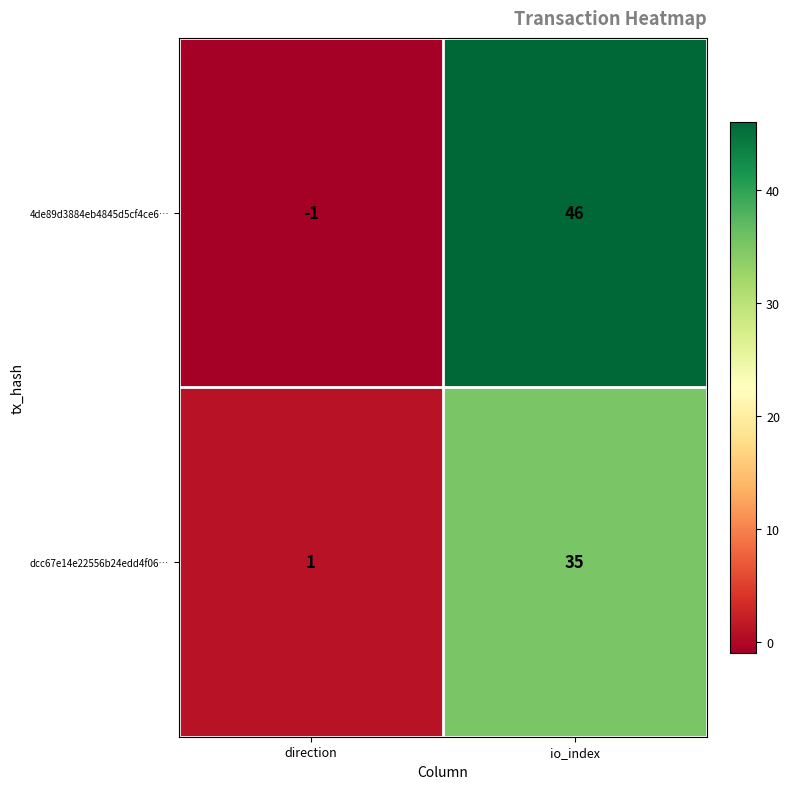

What is the difference between the highest and lowest values at io_index?

11